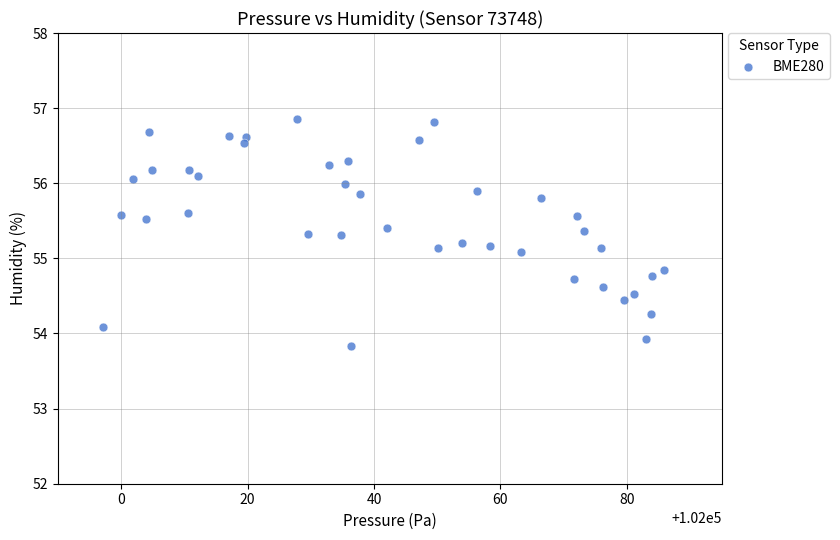

What is the range of Y values (max minus min)?

3.0